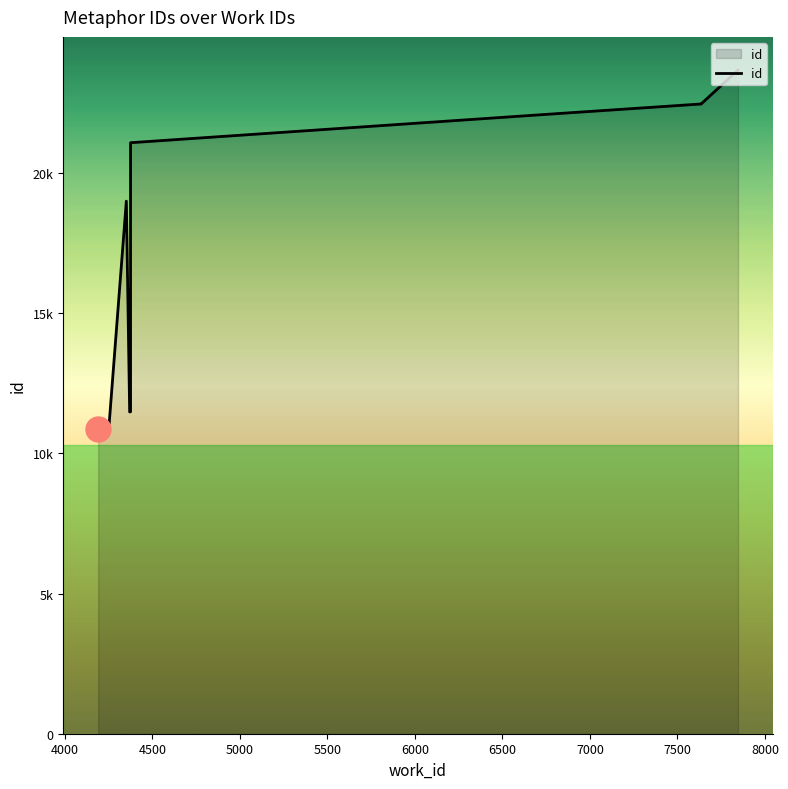

True or false: there are more than 2 points higher than both neighbors.

False